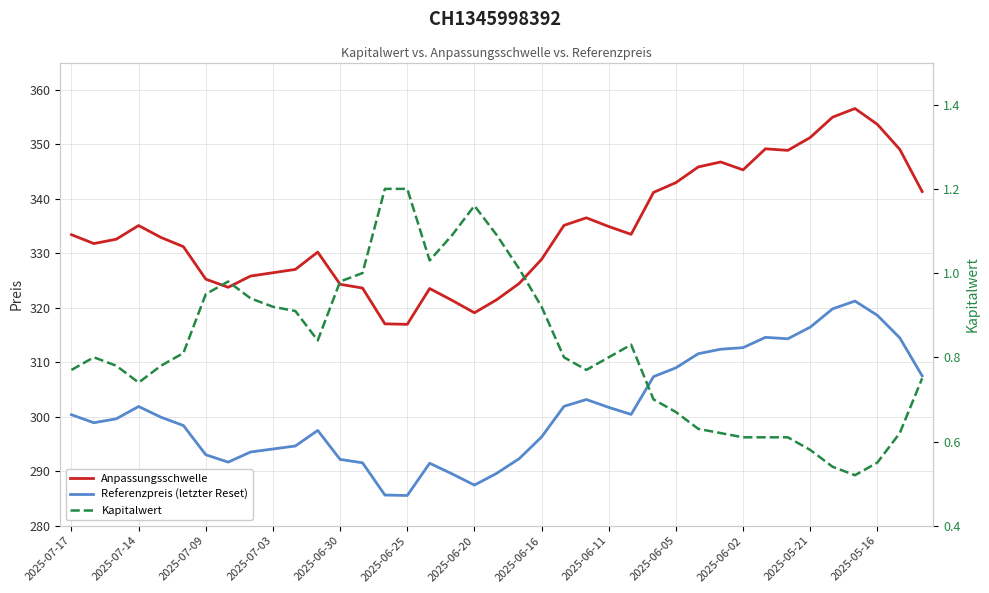

What is the difference between the Kapitalwert values at 35 and 33?

0.1